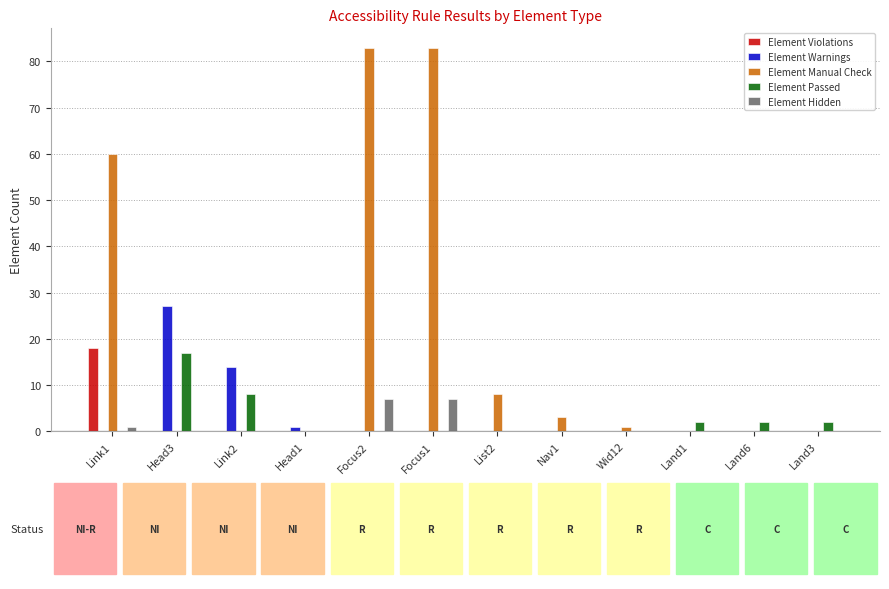

Is the value of Element Warnings at Land3 greater than the value of Element Manual Check at Focus1?

No